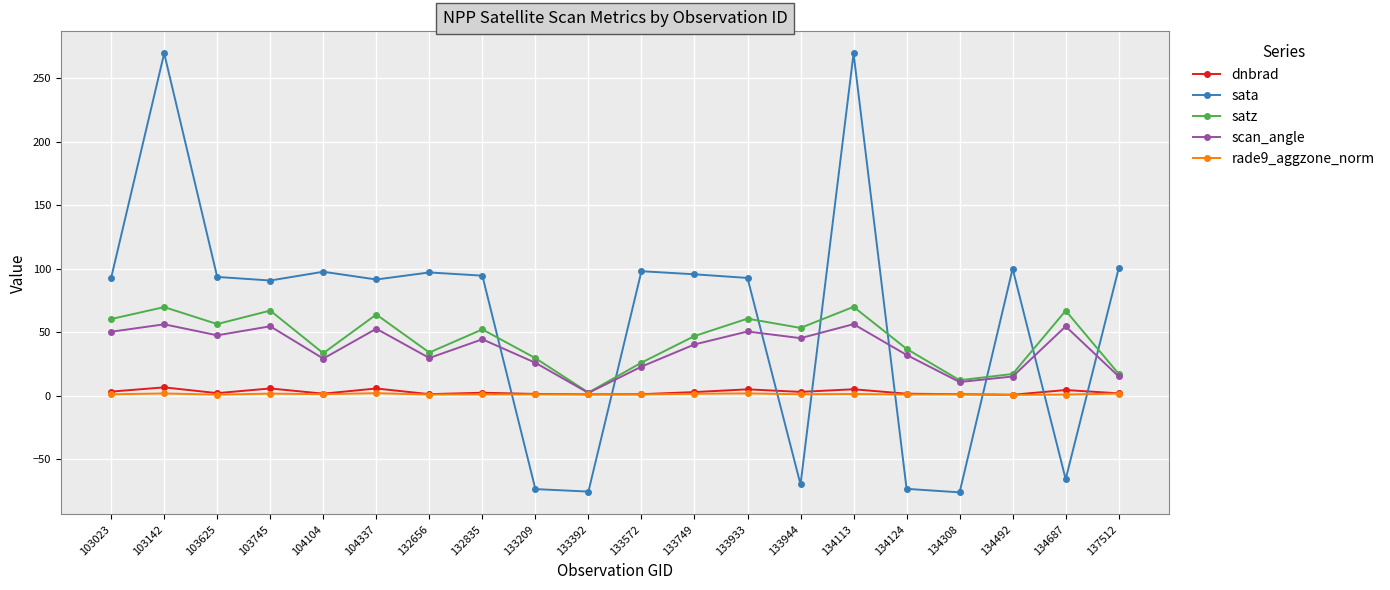

How many negative values does the sata series have?

6